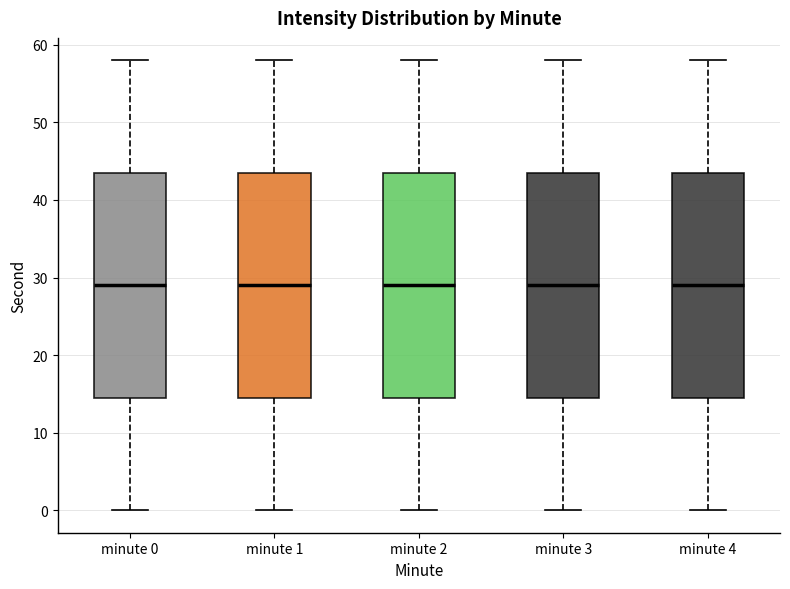

Reading left to right, transcribe this box plot: for each box, give where its median line is, the range the box spans, and where its two whiskers end, as read against the y-axis. The values are not printed on the chart, so give them approximately, as read against the axis.

minute 0: median 29, box 15 to 44, whiskers 0 to 58
minute 1: median 29, box 15 to 44, whiskers 0 to 58
minute 2: median 29, box 15 to 44, whiskers 0 to 58
minute 3: median 29, box 15 to 44, whiskers 0 to 58
minute 4: median 29, box 15 to 44, whiskers 0 to 58